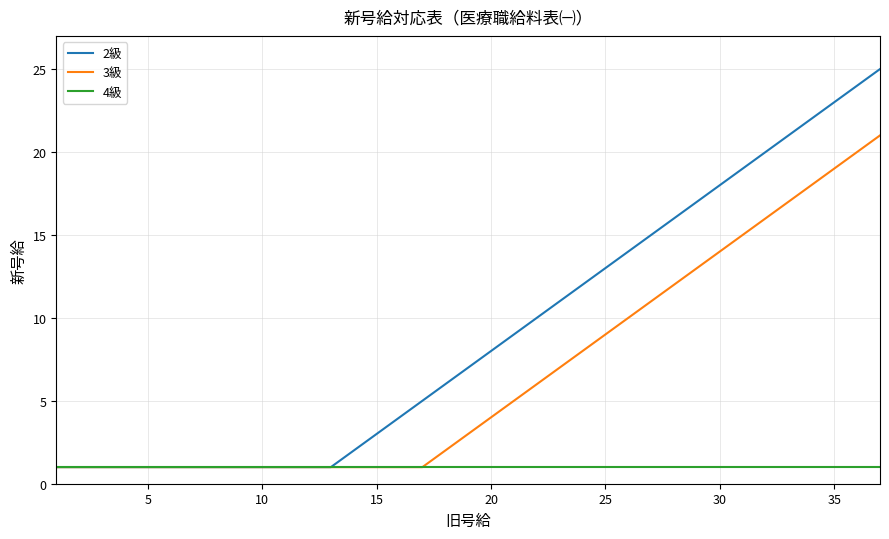

List the series in order of their overall mean, highest first.

2級, 3級, 4級